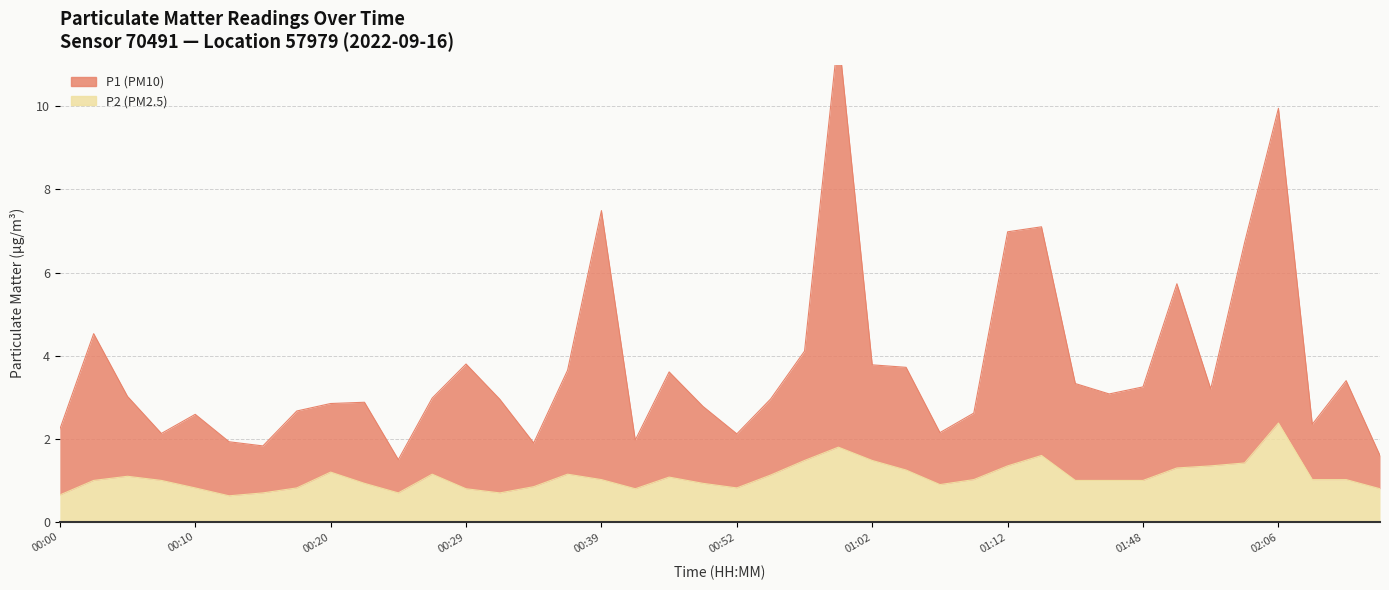

At which category does P1 reach its first local valley?

00:08